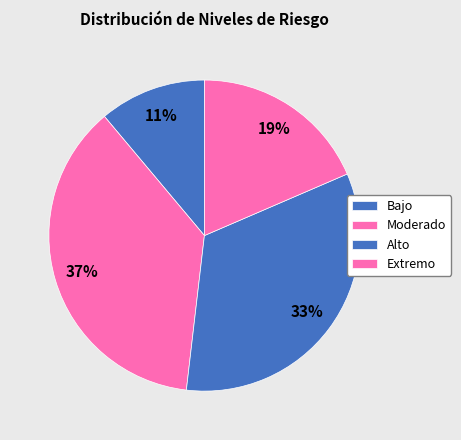

What is the ratio of the value at Alto to the value at Moderado?

0.7